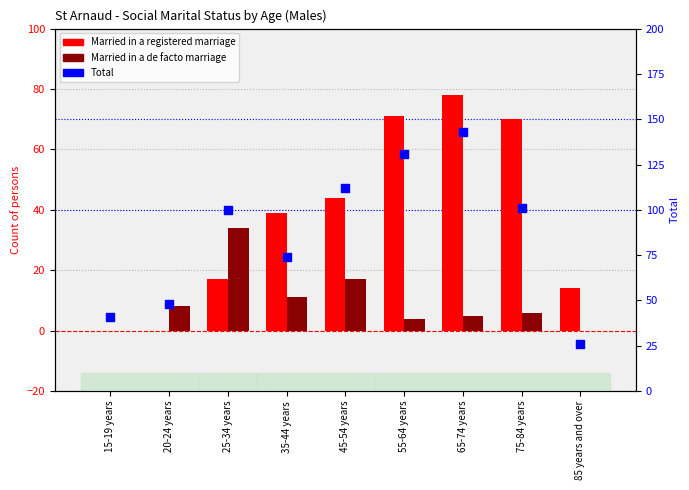

Which series has the largest total across all categories?

Total